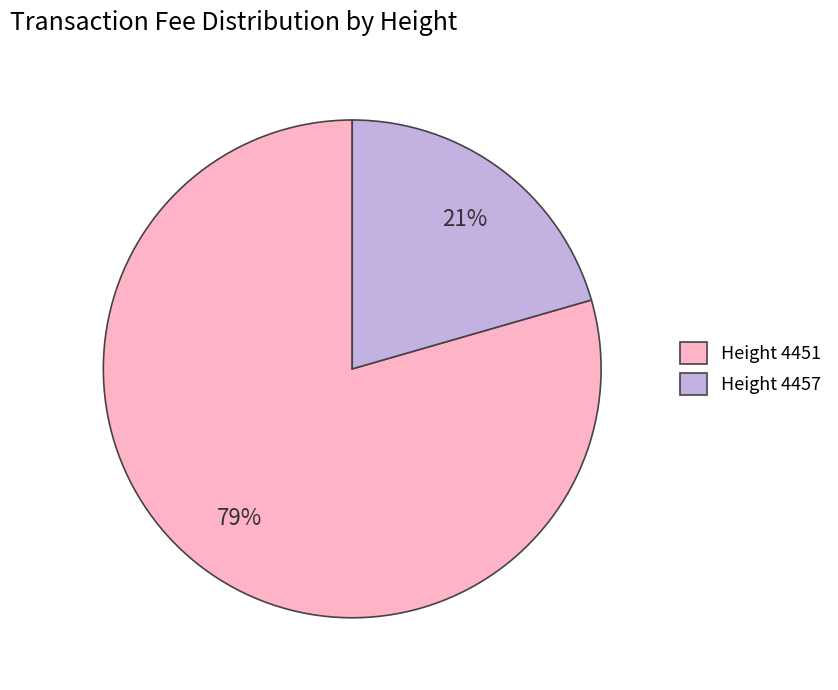

Does any single category account for the majority?

Yes